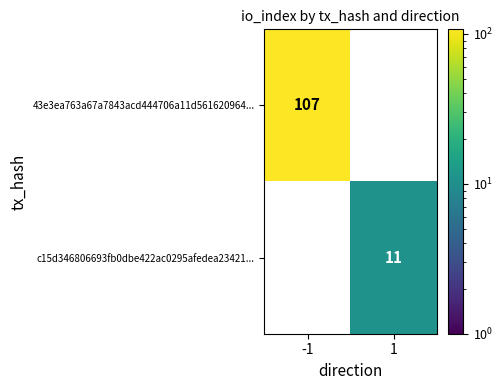

Rank the series by their average value, from highest to lowest.

43e3ea763a67a7843acd444706a11d561620964..., c15d346806693fb0dbe422ac0295afedea23421...